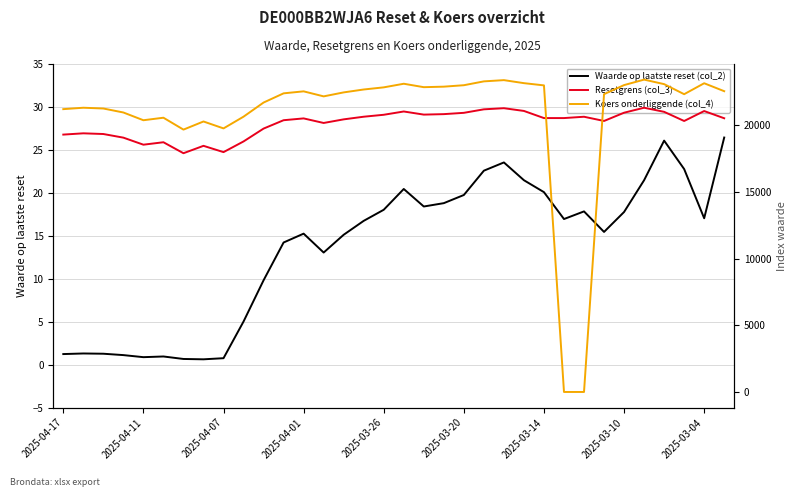

How many values in the Koers onderliggende (col_4) series are below 22461?

17